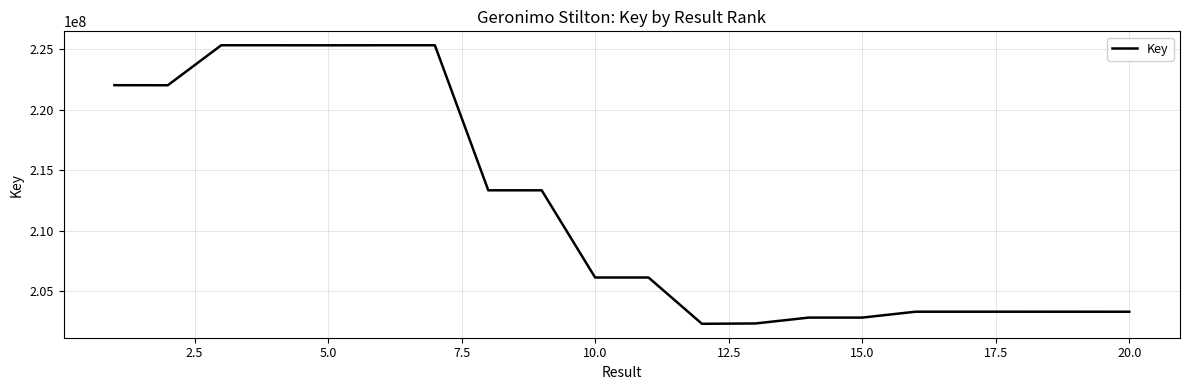

What is the smallest value displayed?

202279964